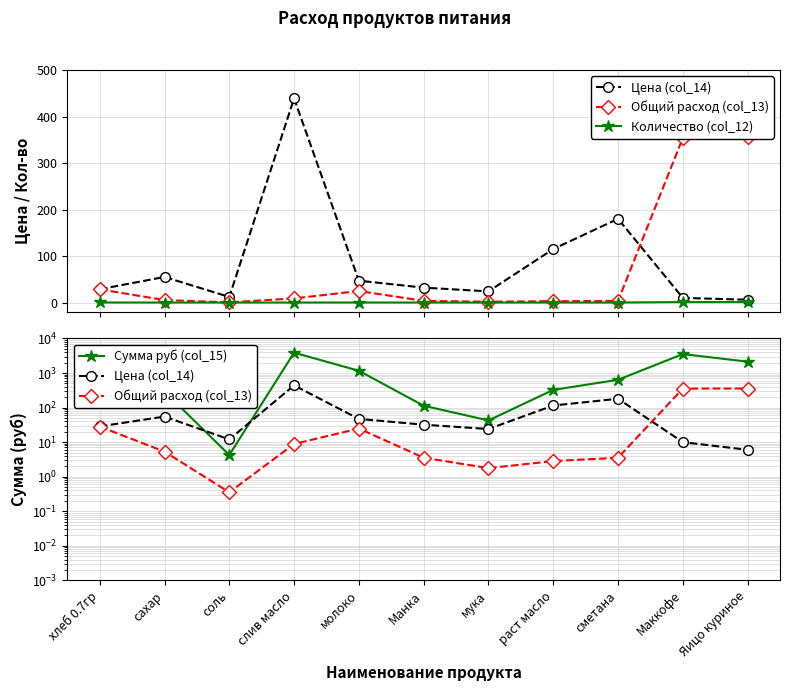

What is the average value of the Сумма руб (col_15) series?

1177.2